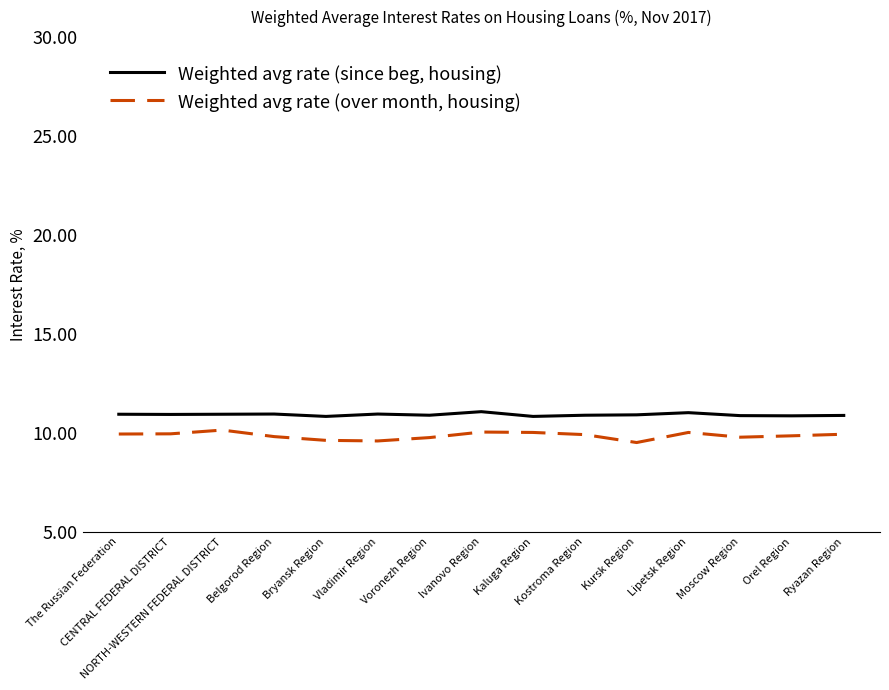

What is the highest value of the Weighted avg rate (over month, housing) series?

10.1